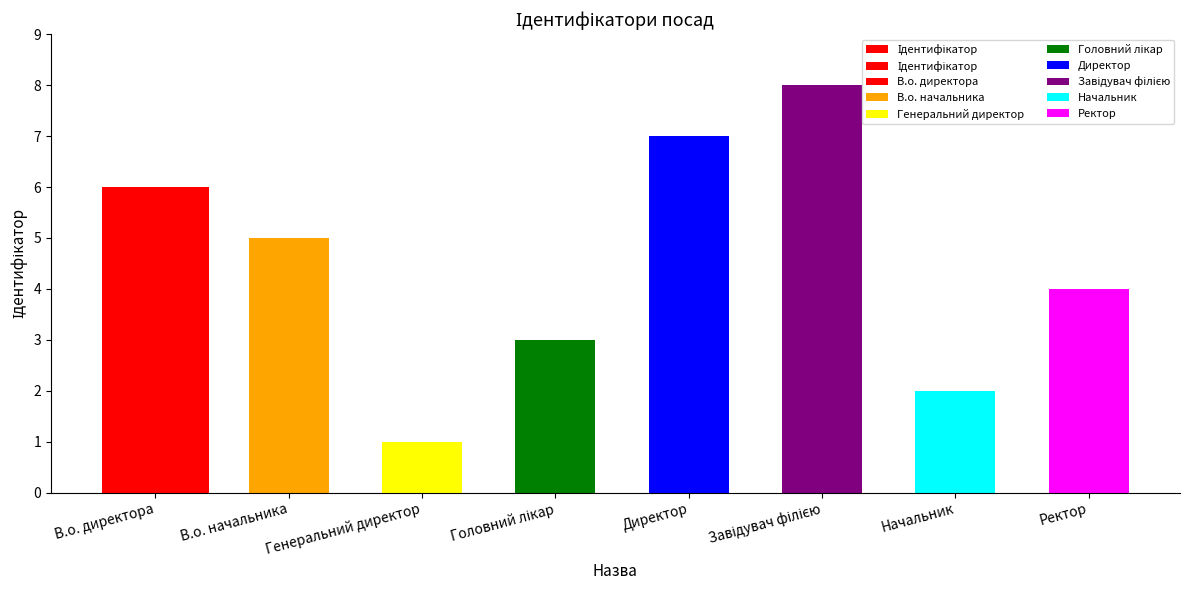

Reading left to right, list all the values displayed in this chart.

В.о. директора=6	В.о. начальника=5	Генеральний директор=1	Головний лікар=3	Директор=7	Завідувач філією=8	Начальник=2	Ректор=4